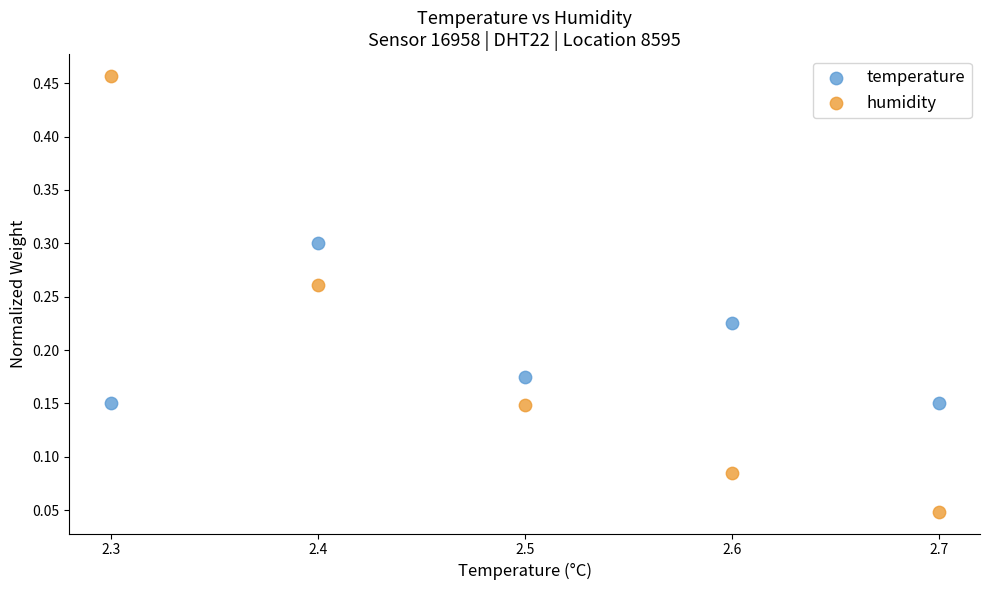

Across all data points, what is the range of Y values (max minus min)?

0.4